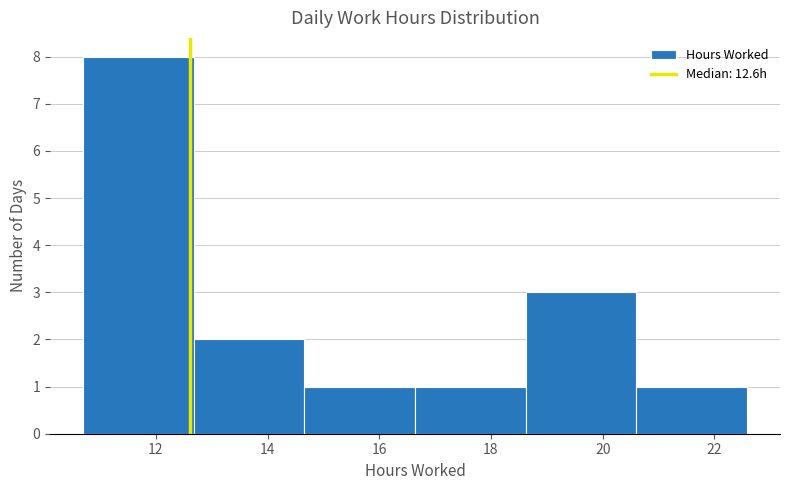

Reading left to right, list every bar in this chart as the range it spans on the x-axis followed by its height. Neither the bar edges nor the heights are printed on the chart, so give them approximately, as read against the axes.

10.70 to 12.68: 8
12.68 to 14.66: 2
14.66 to 16.64: 1
16.64 to 18.62: 1
18.62 to 20.60: 3
20.60 to 22.58: 1